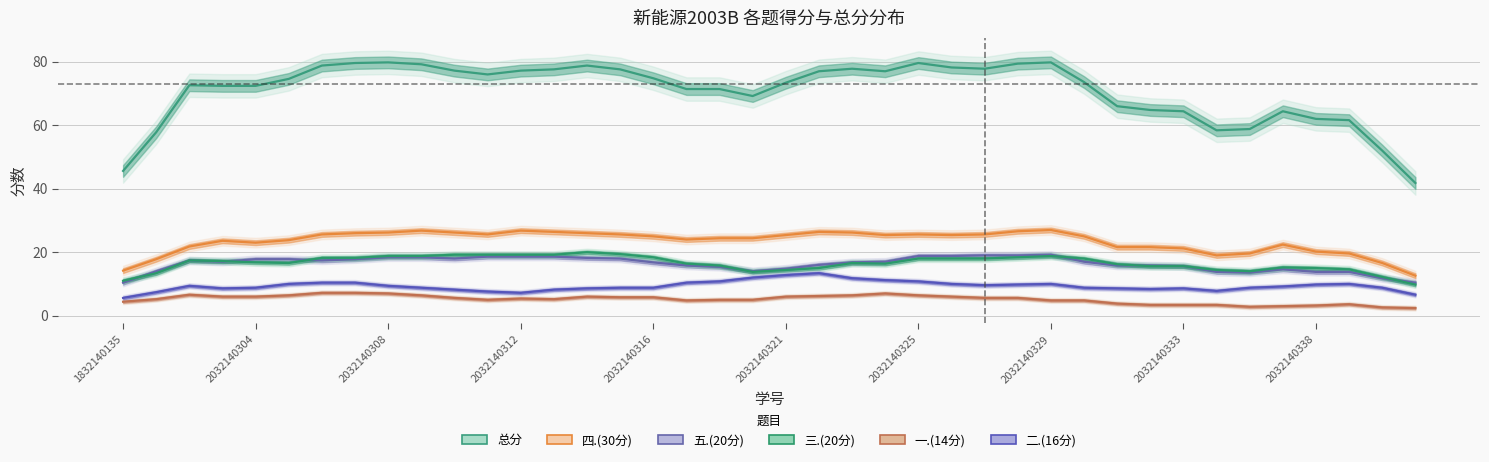

Which series changed the most between 23 and 32?

总分